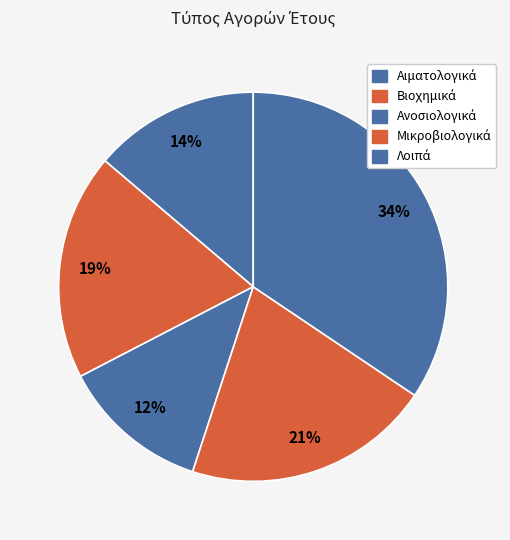

How many segments does this pie chart have?

5